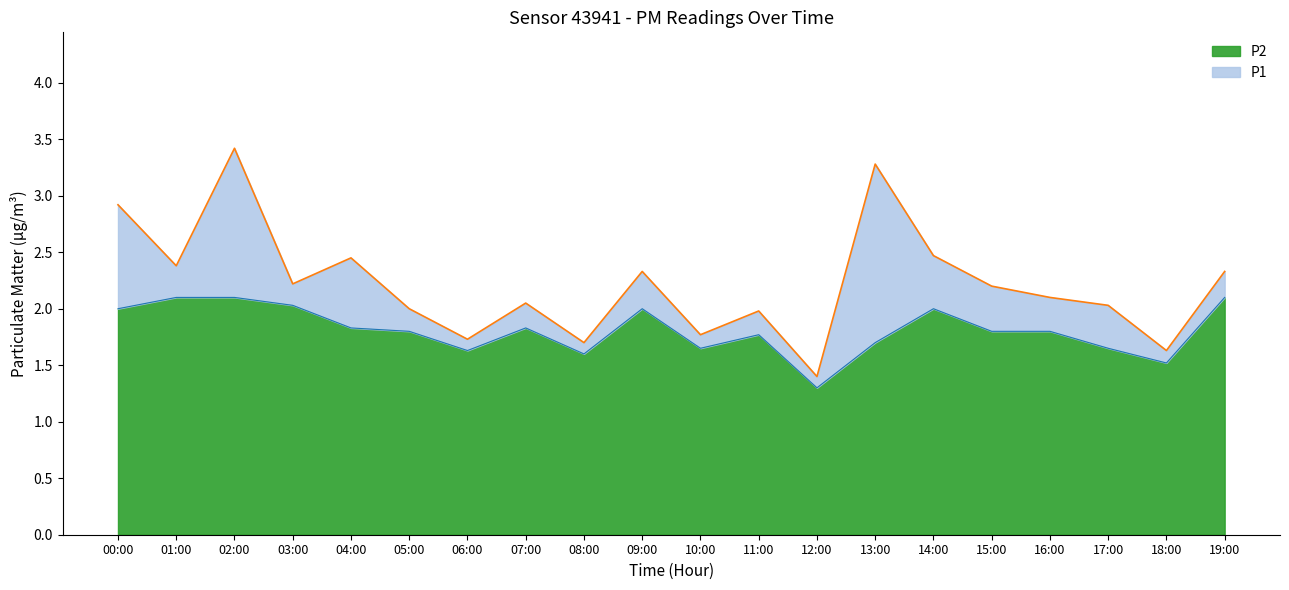

True or false: P1 and P2 cross at least once.

False